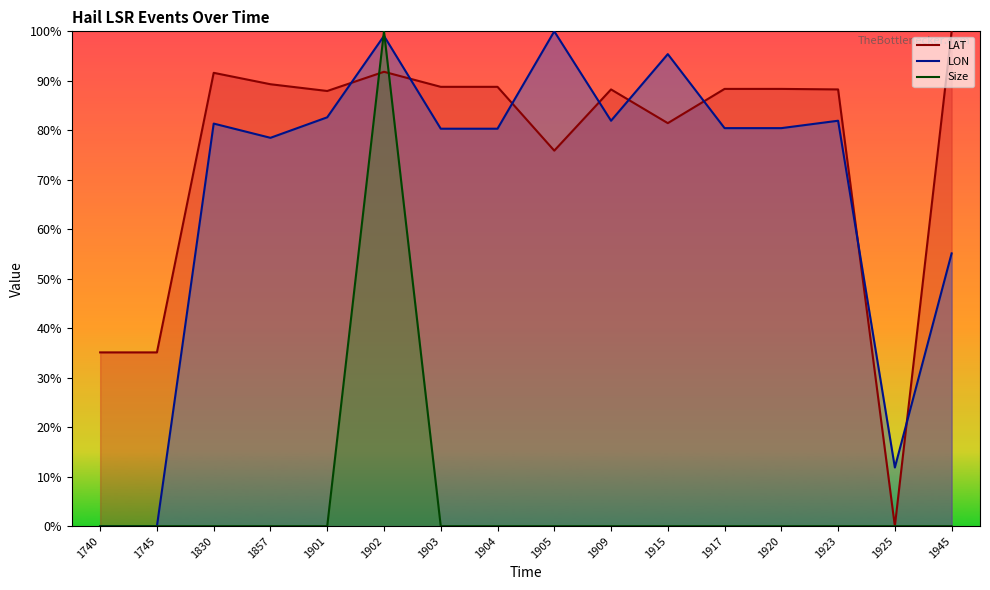

Which category has the highest value in the LAT series?

1945